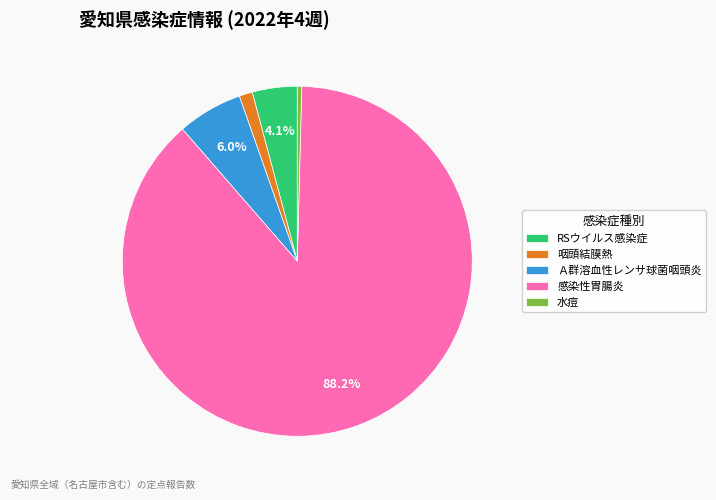

Does 感染性胃腸炎 account for over 50% of the chart?

Yes